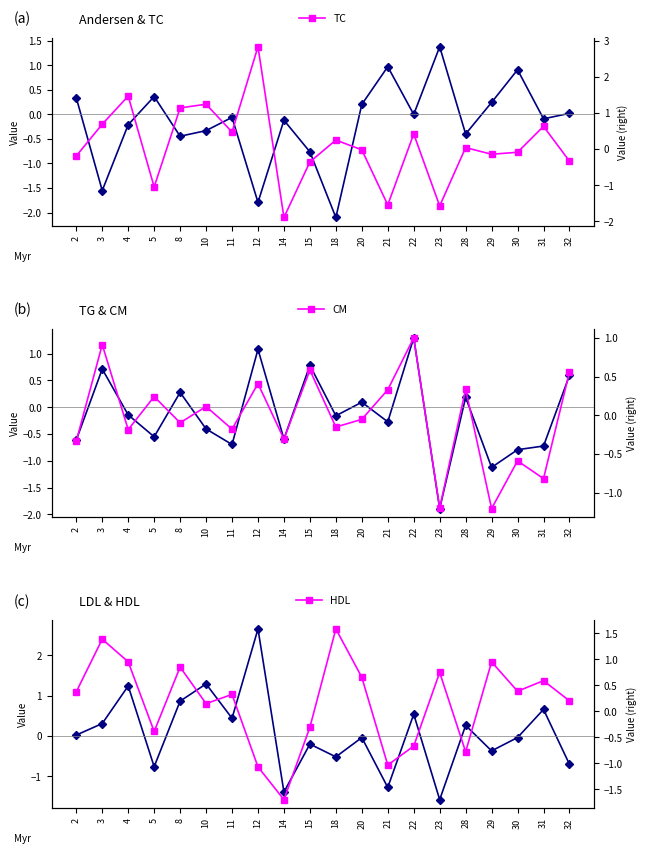

Rank the series by their maximum value, from lowest to highest.

CM, TG, Andersen, HDL, LDL, TC